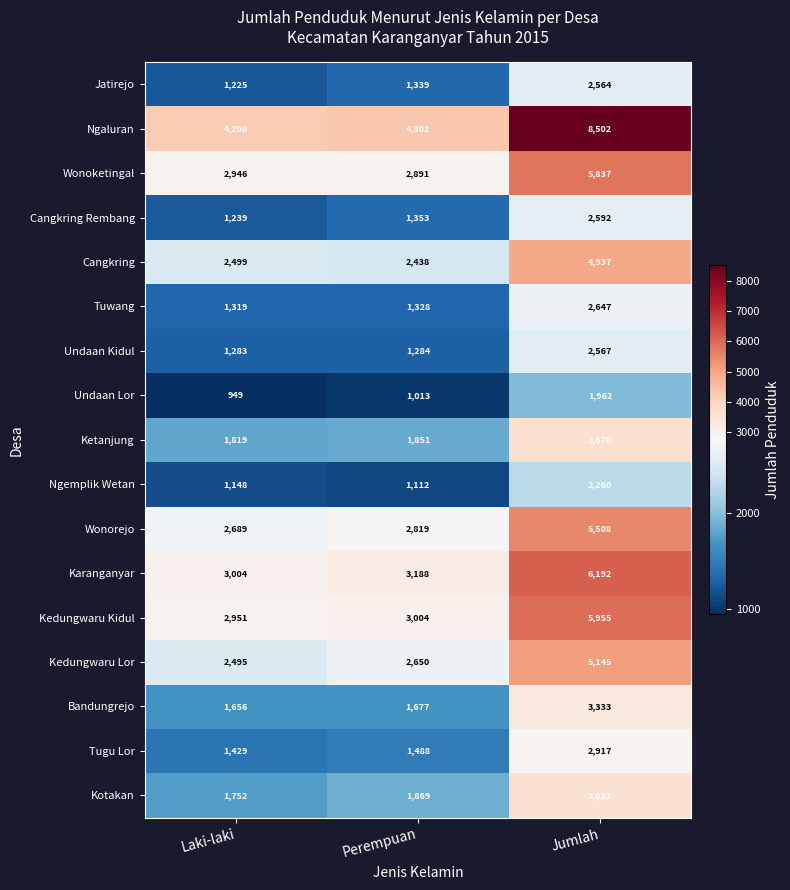

Which category has the highest value across all series?

Jumlah